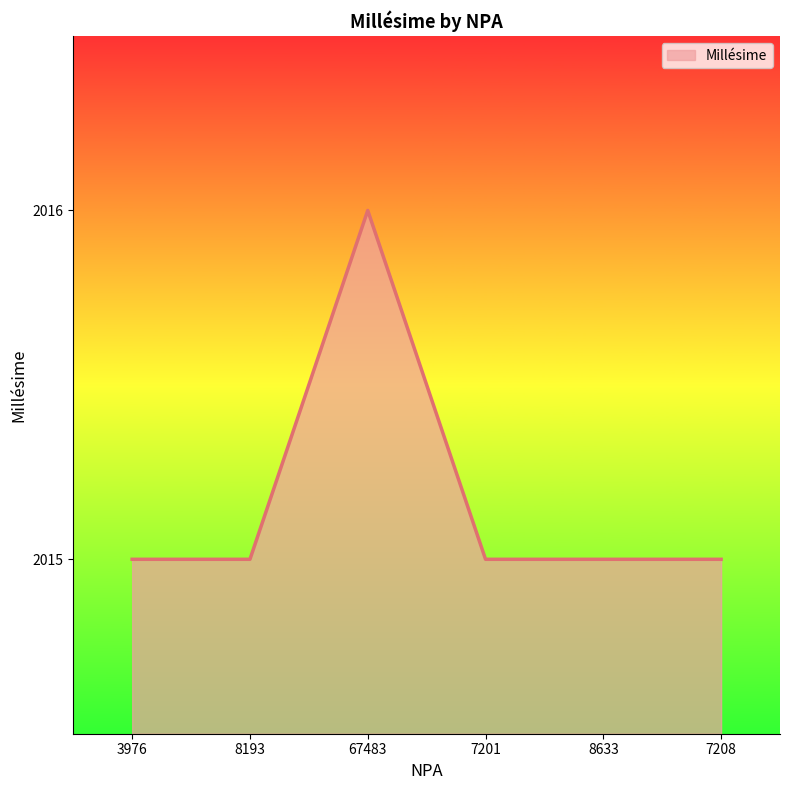

What is the sum of all values?

12091